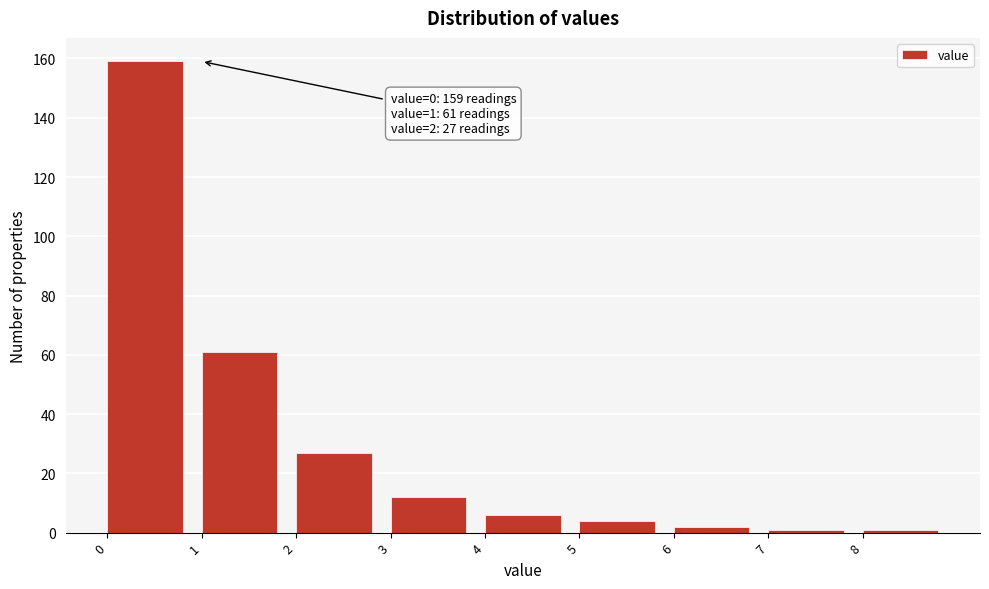

Over which range of the x-axis is the bar tallest?

0 to 1